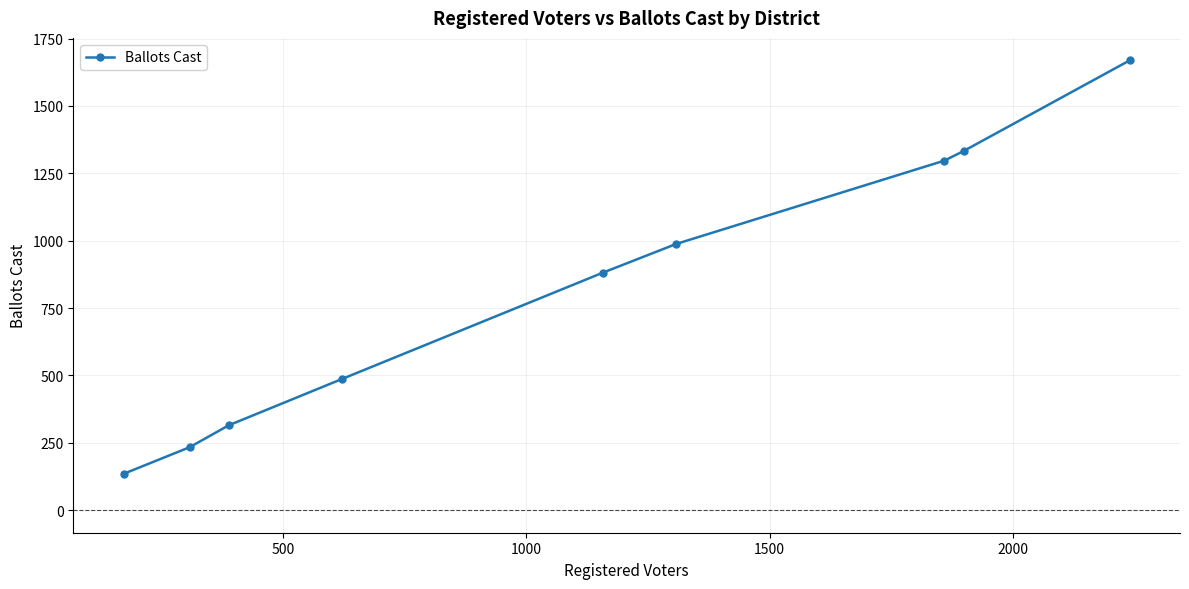

What is the difference between the maximum and minimum values?

1534